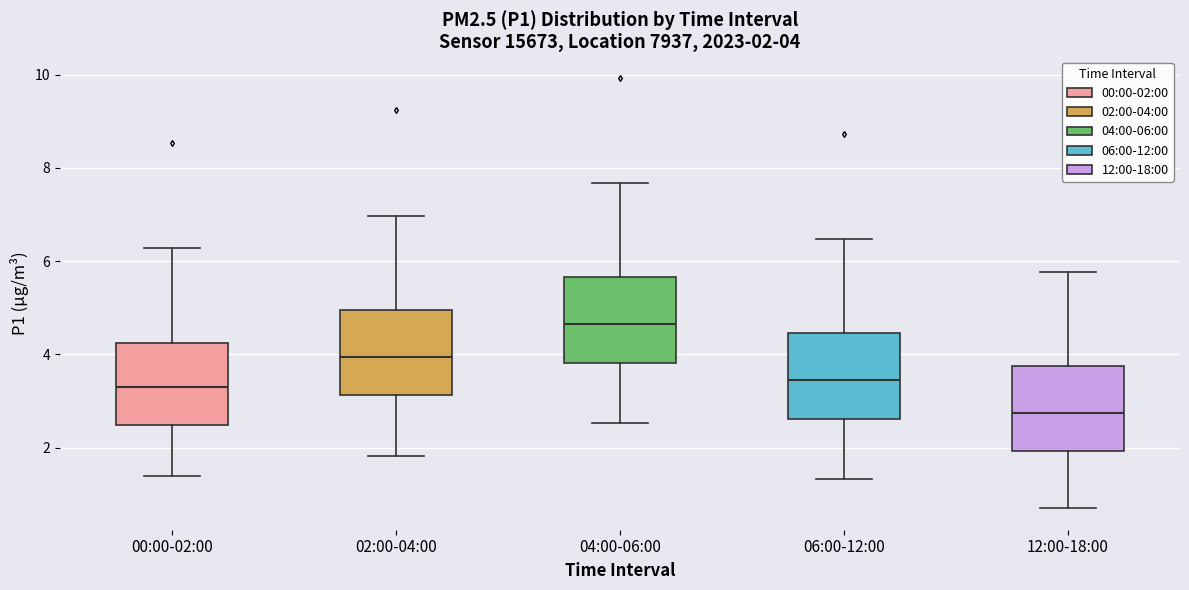

Which box's median line is the lowest?

12:00-18:00